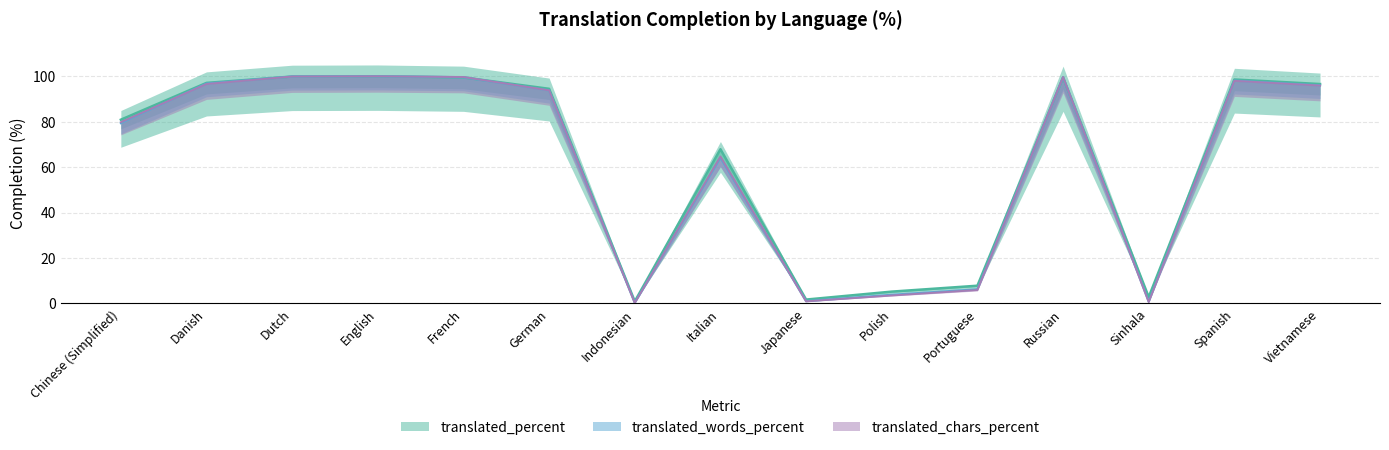

What is the sum of all translated_words_percent values?

939.4